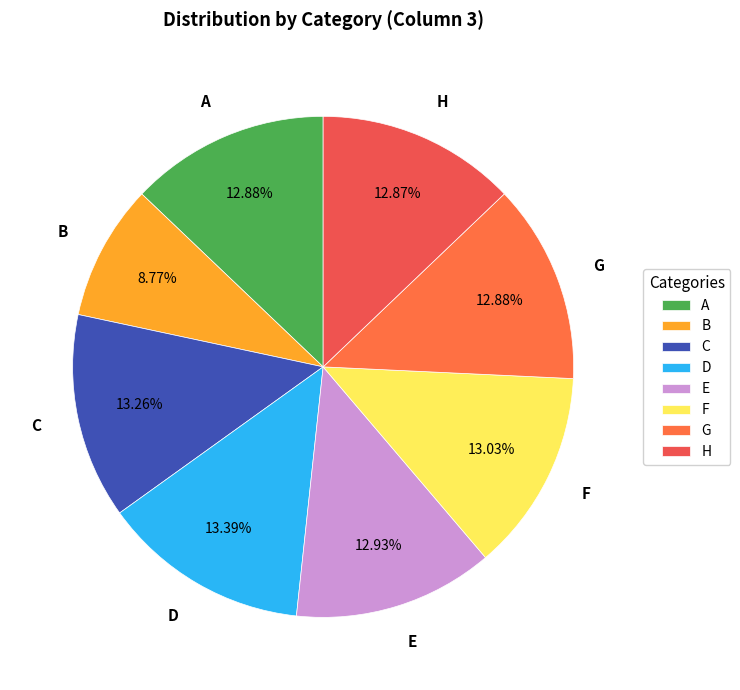

To the nearest percent, what portion does H represent?

13%